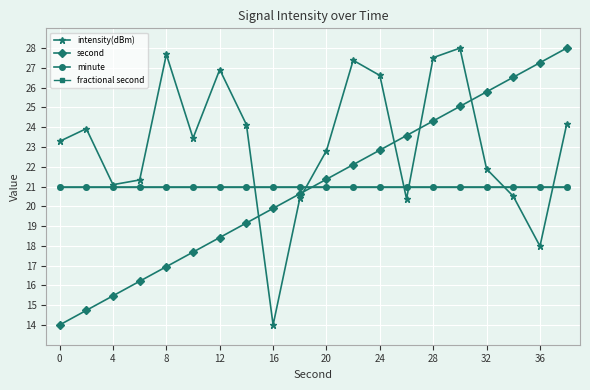

What is the value of the minute point at the 18th from the left?

21.0